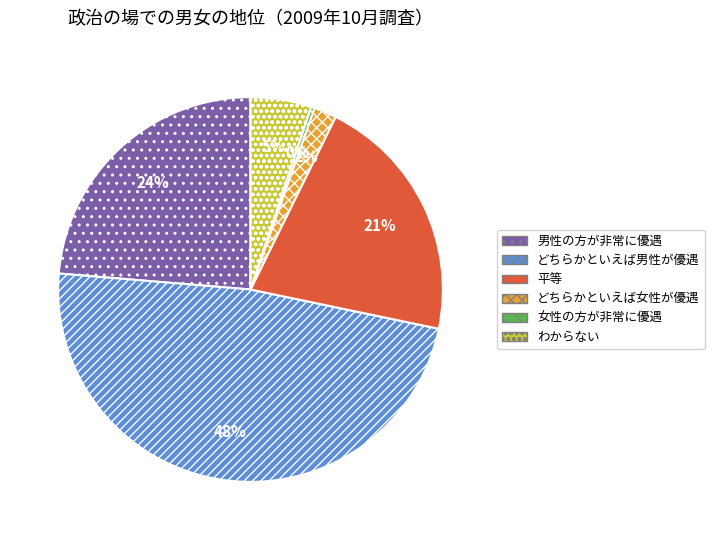

To the nearest percent, what is the average slice percentage?

17%